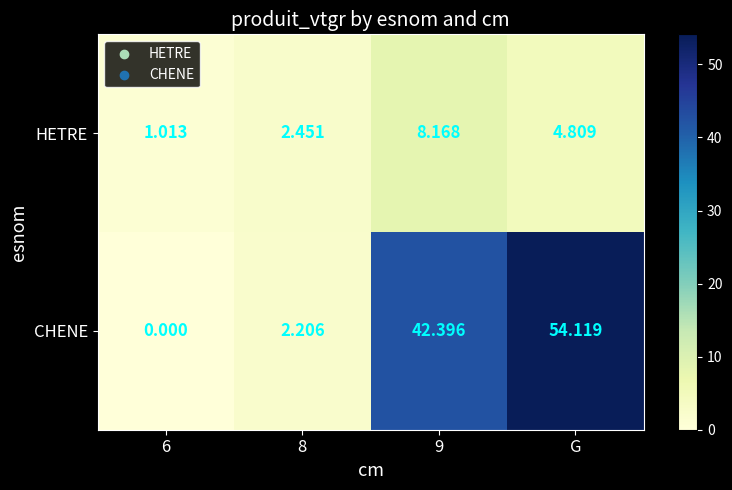

Count the number of data series in this chart.

2